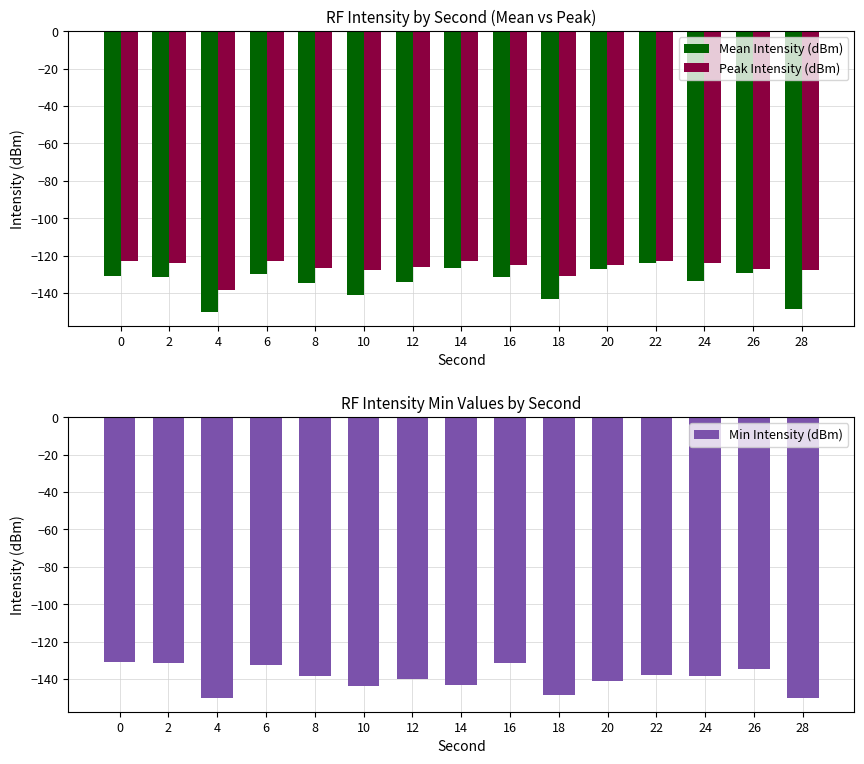

True or false: Mean Intensity (dBm) has a value of -223.9 at 18.

False